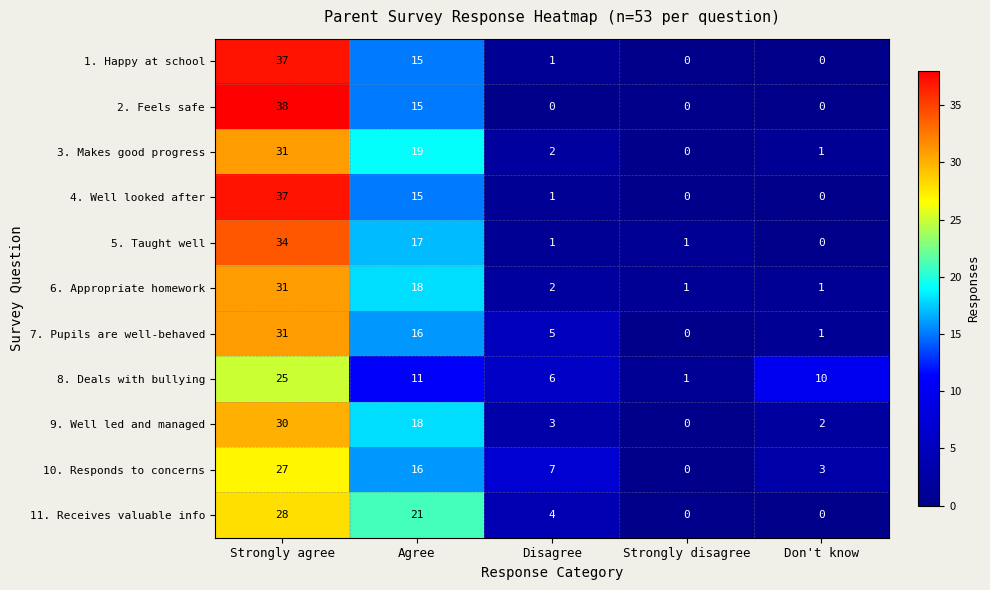

What is the maximum value for 10. Responds to concerns?

27